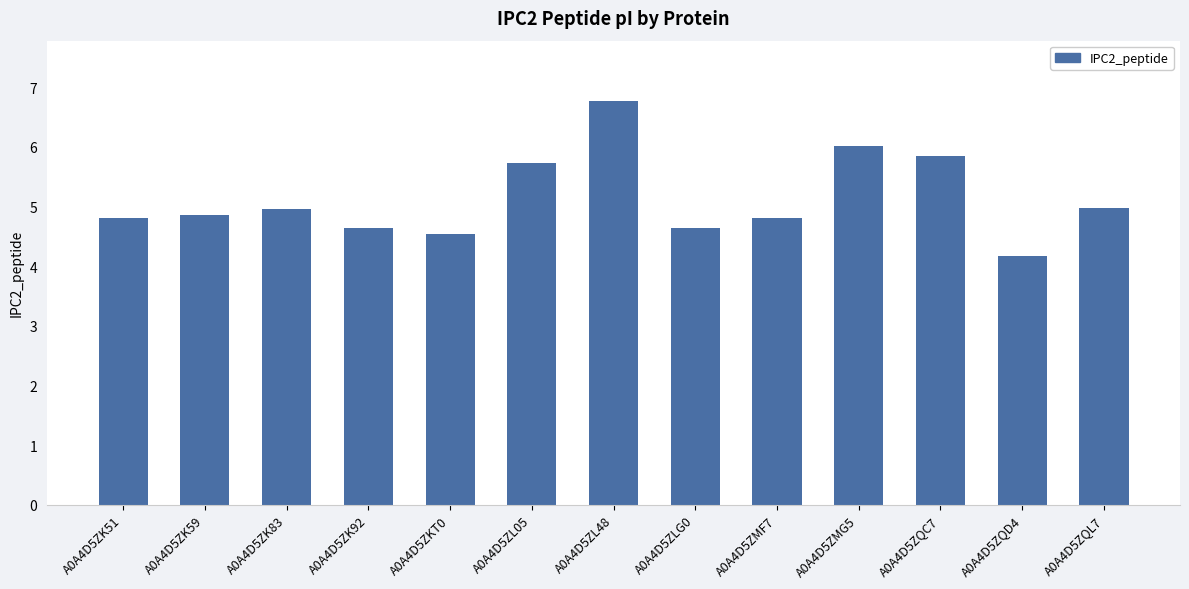

What is the difference between the second highest and minimum values?

1.8